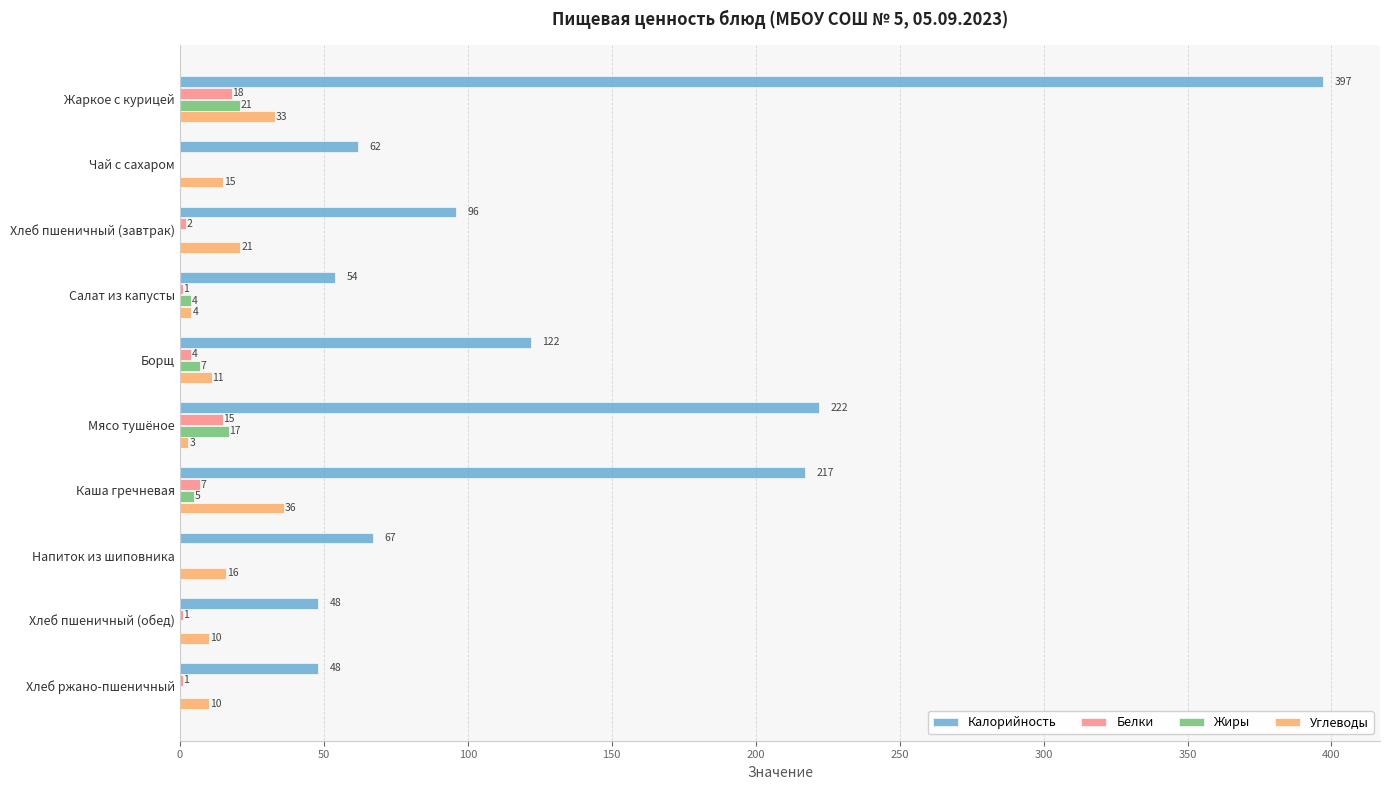

What is the maximum value for Углеводы?

36